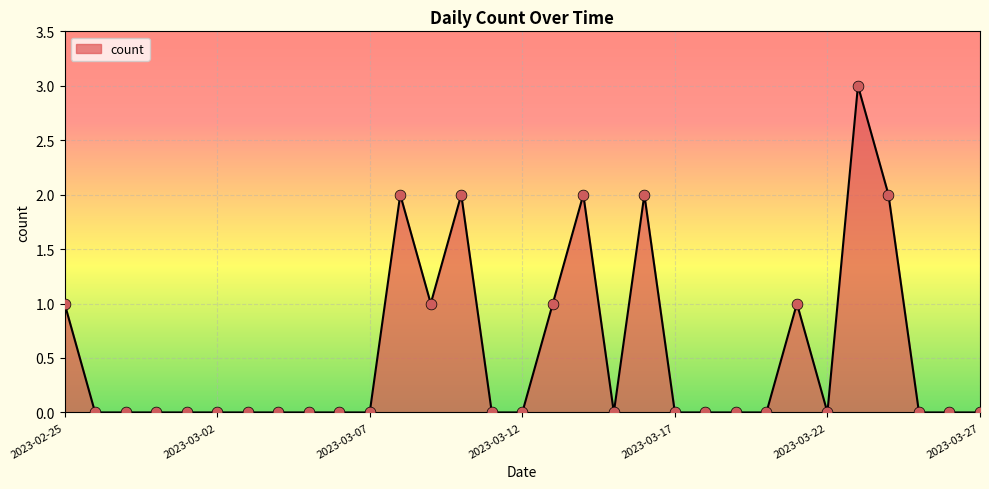

What is the maximum value shown in the chart?

3